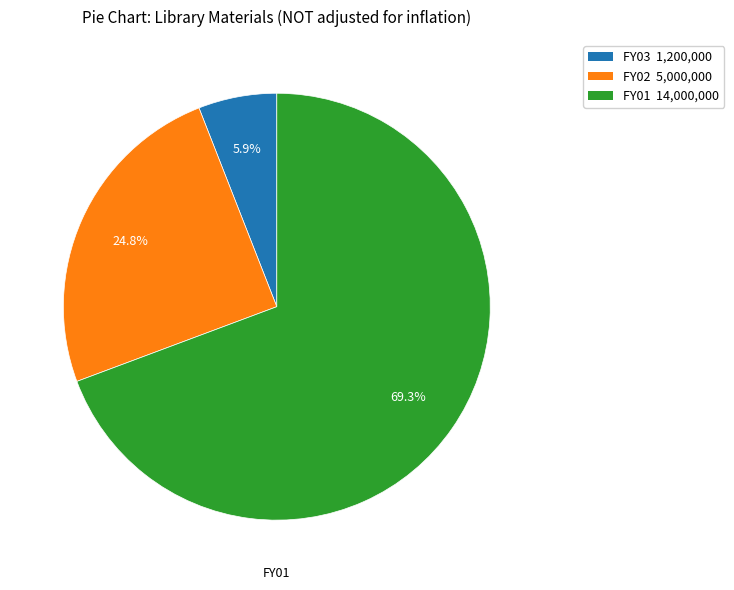

How many segments does this pie chart have?

3